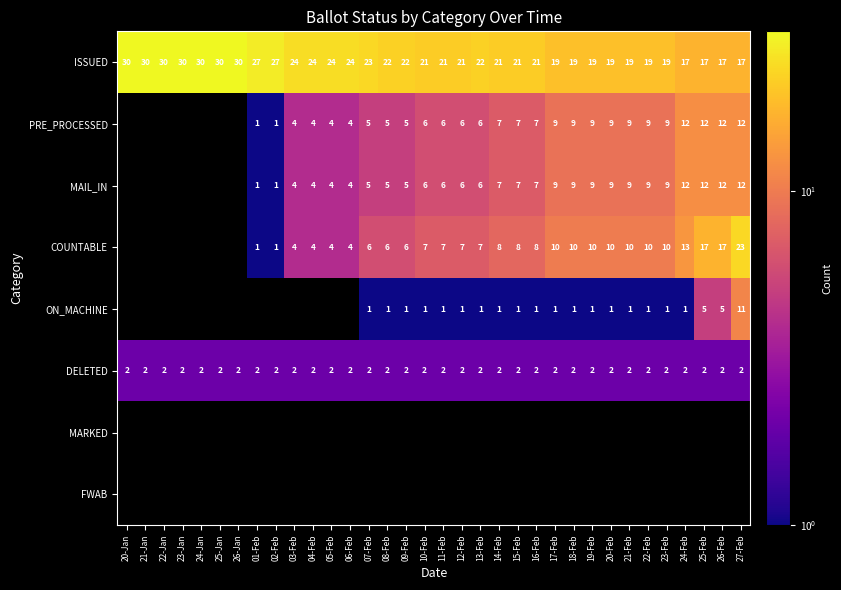

At which label is ISSUED closest to 23?

07-Feb